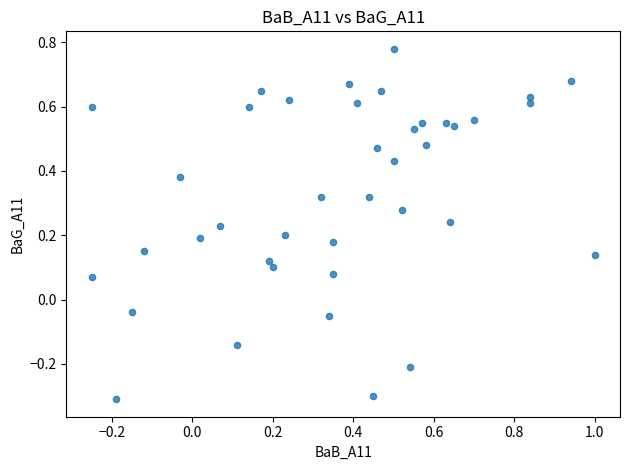

What is the range of Y values (max minus min)?

1.1